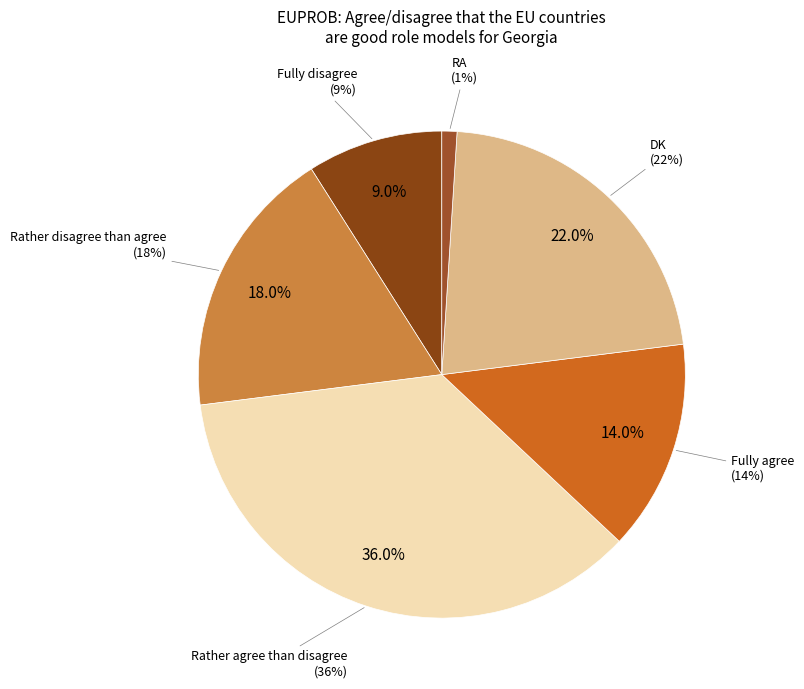

How many segments does this pie chart have?

6